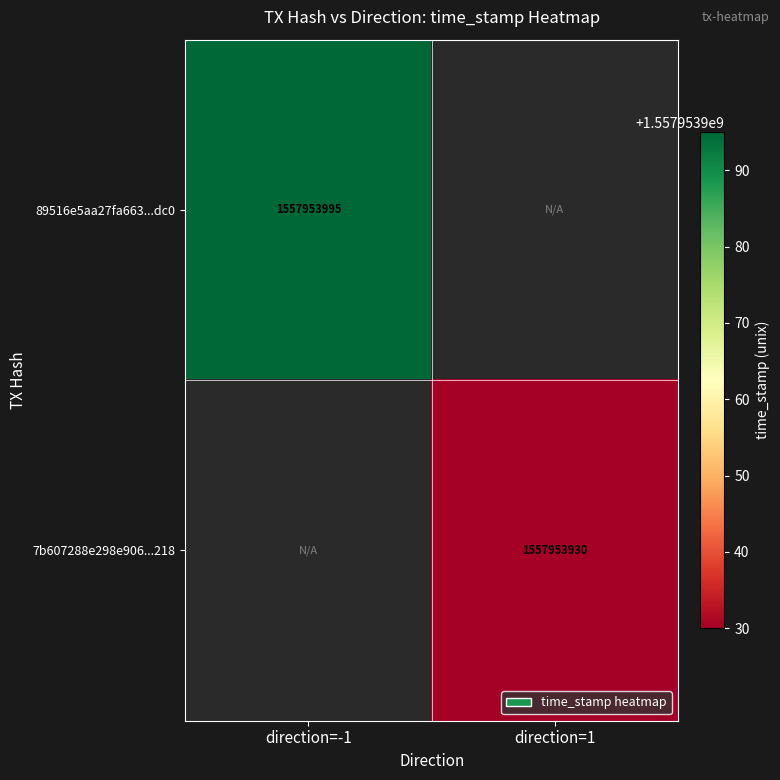

List the series in order of their overall mean, highest first.

89516e5aa27fa663cf79d7146a996c1316f8dc0, 7b607288e298e906c5fea26cbe87d13a75bb218